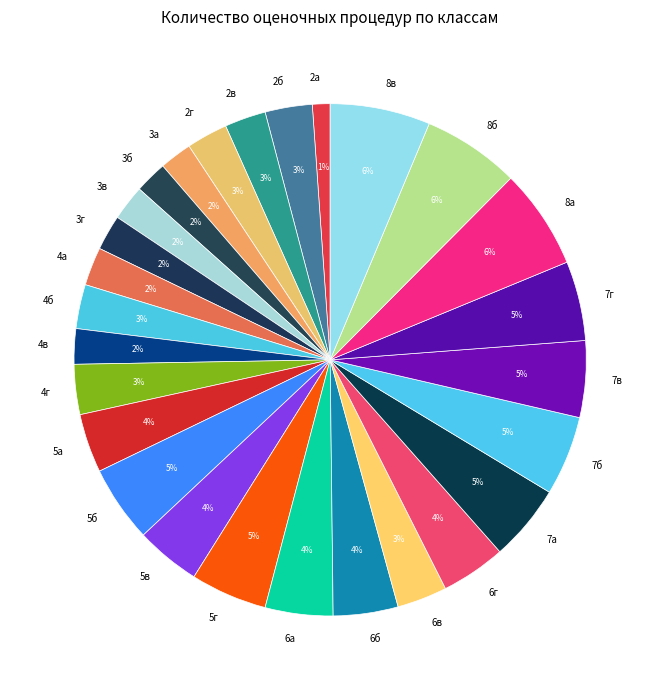

Does any single category account for the majority?

No